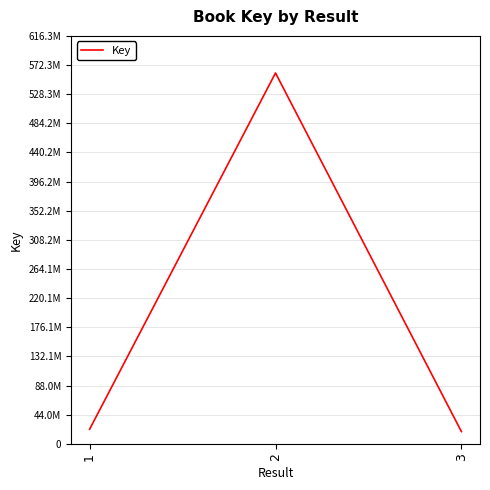

What is the sum of the values at 3 and 2?

578785031